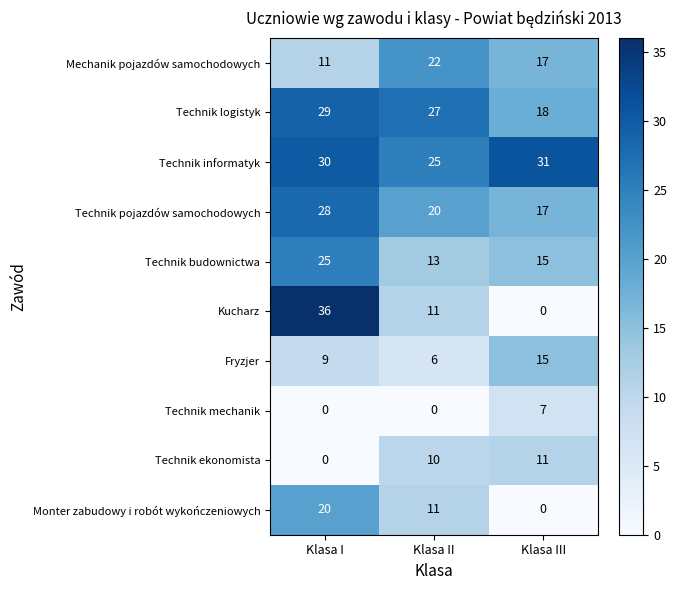

At which label does Mechanik pojazdów samochodowych first exceed 17?

Klasa II